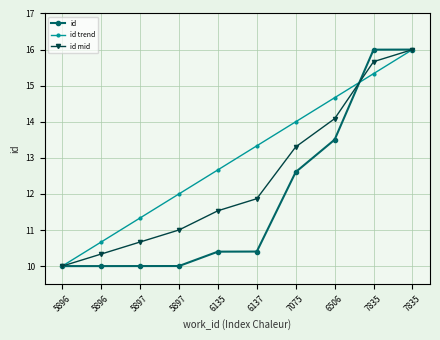

What is the label of the 4th point from the right?

7075